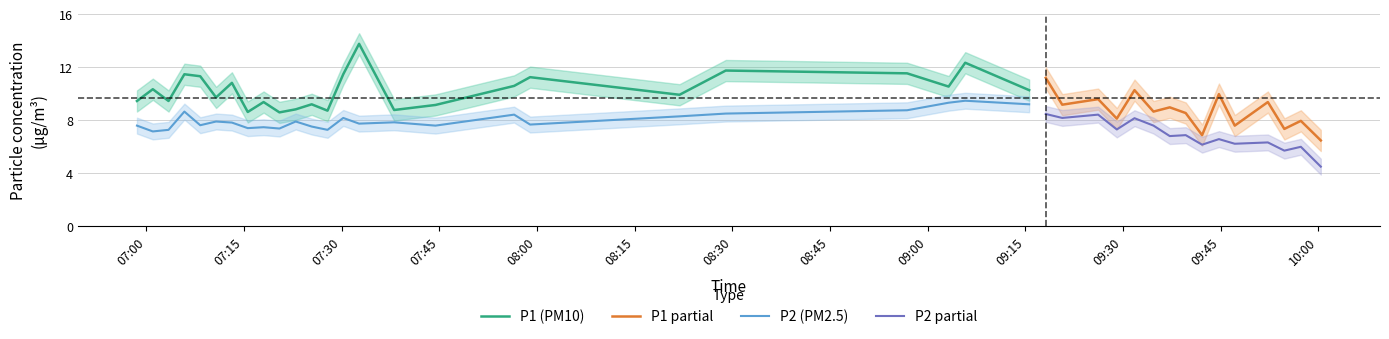

True or false: P1 (PM10) and P2 (PM2.5) intersect in this chart.

False